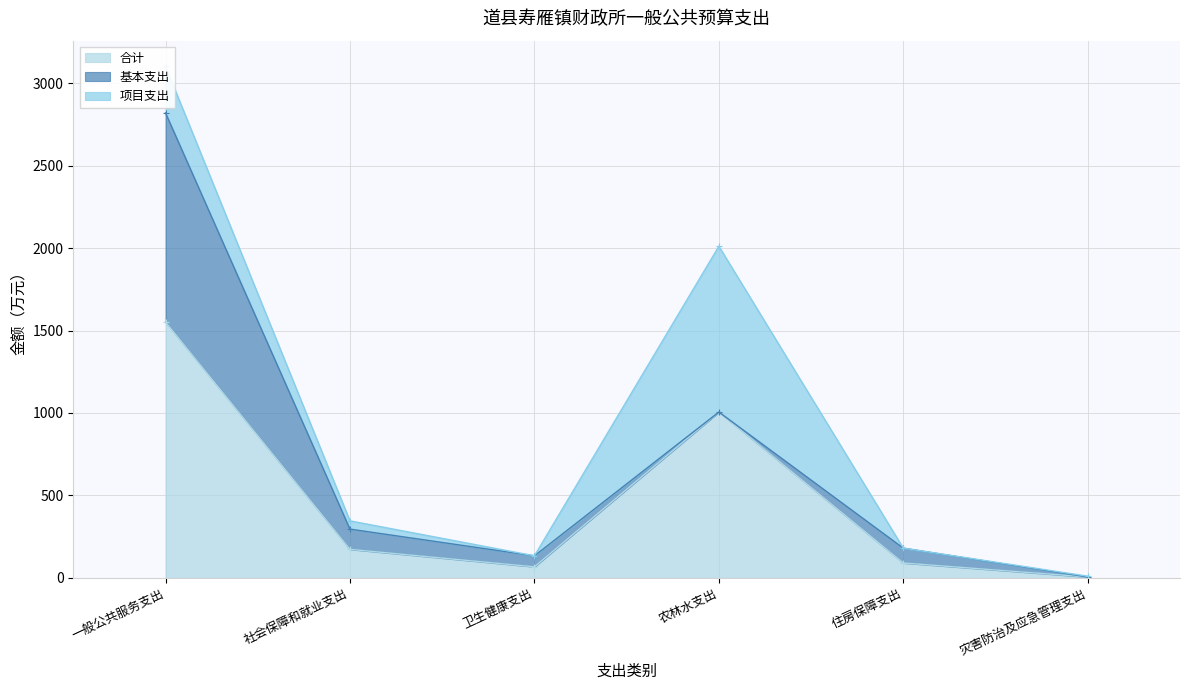

Read the 合计 value at 住房保障支出.

90.0